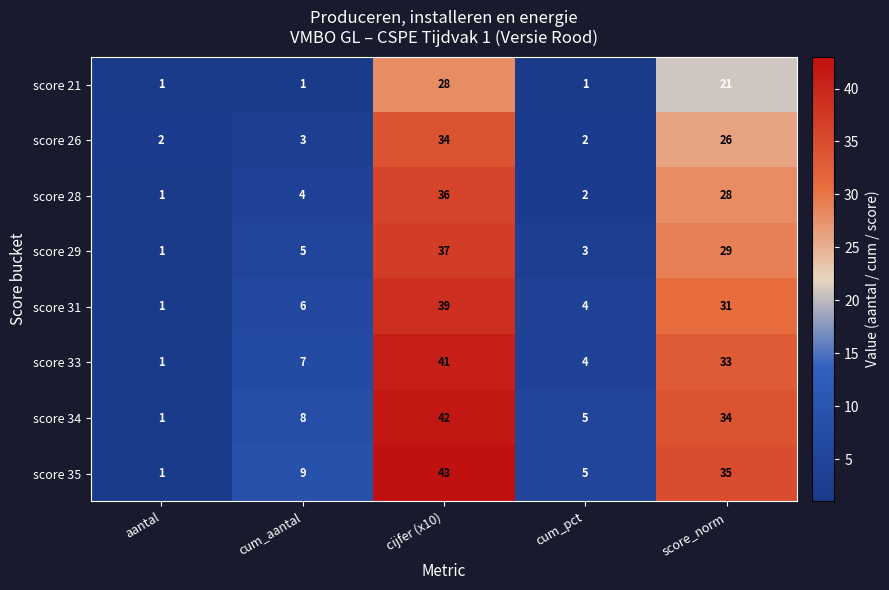

How many data points does each series have?

5